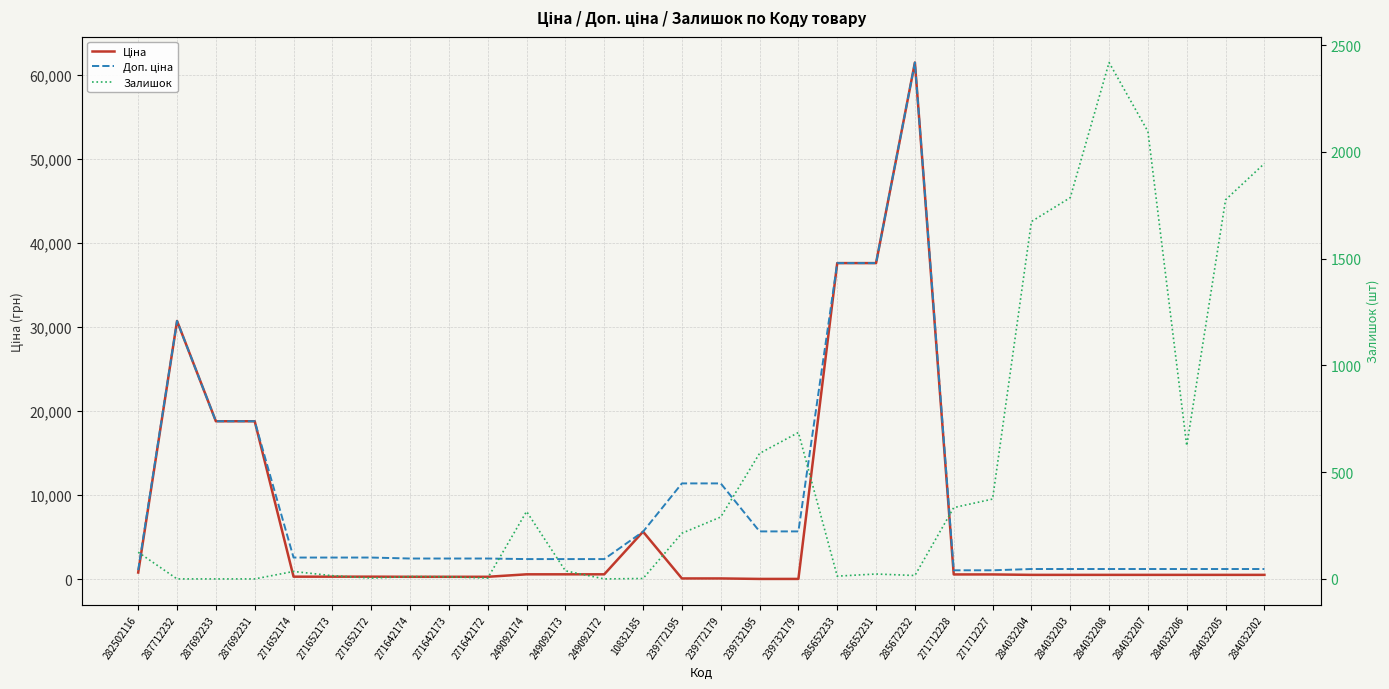

At how many categories does at least one series exceed 30125?

4